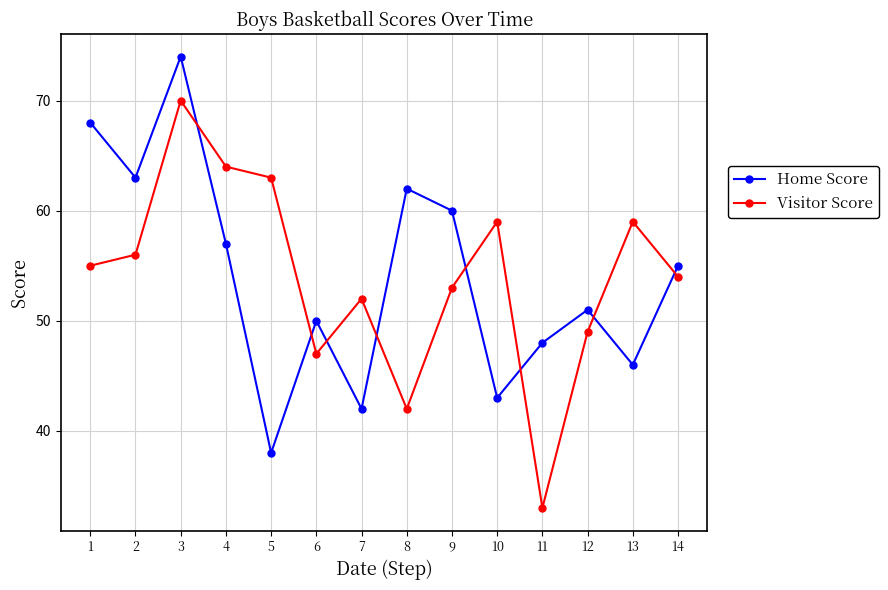

How many times do Visitor Score and Home Score cross each other?

8